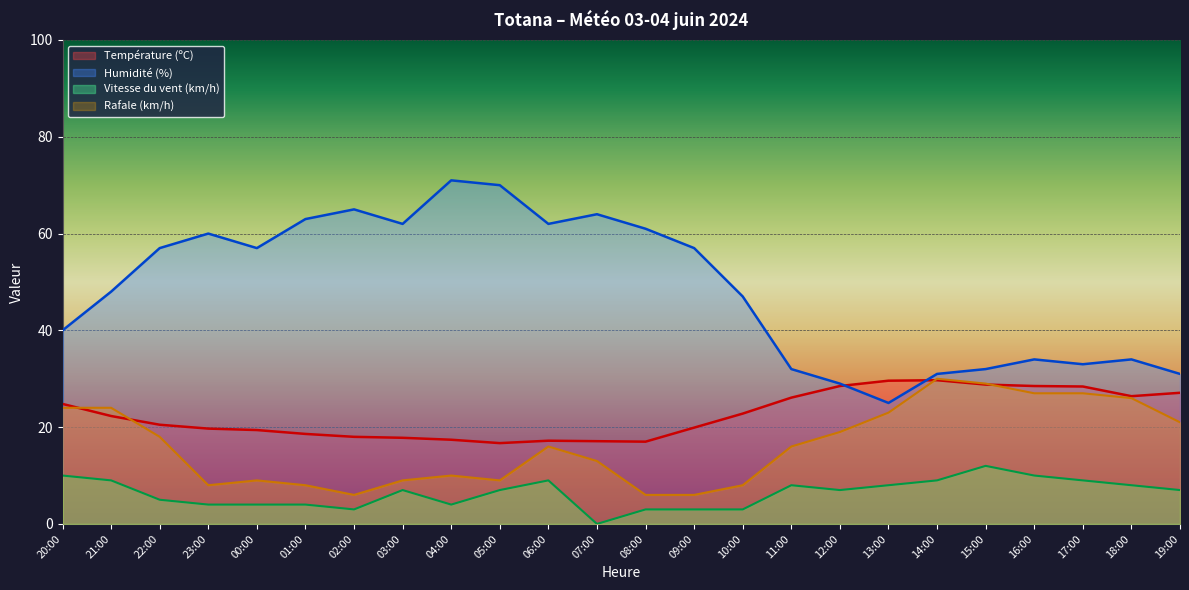

The value of Vitesse du vent (km/h) at 12:00 is 2.1. True or false?

False